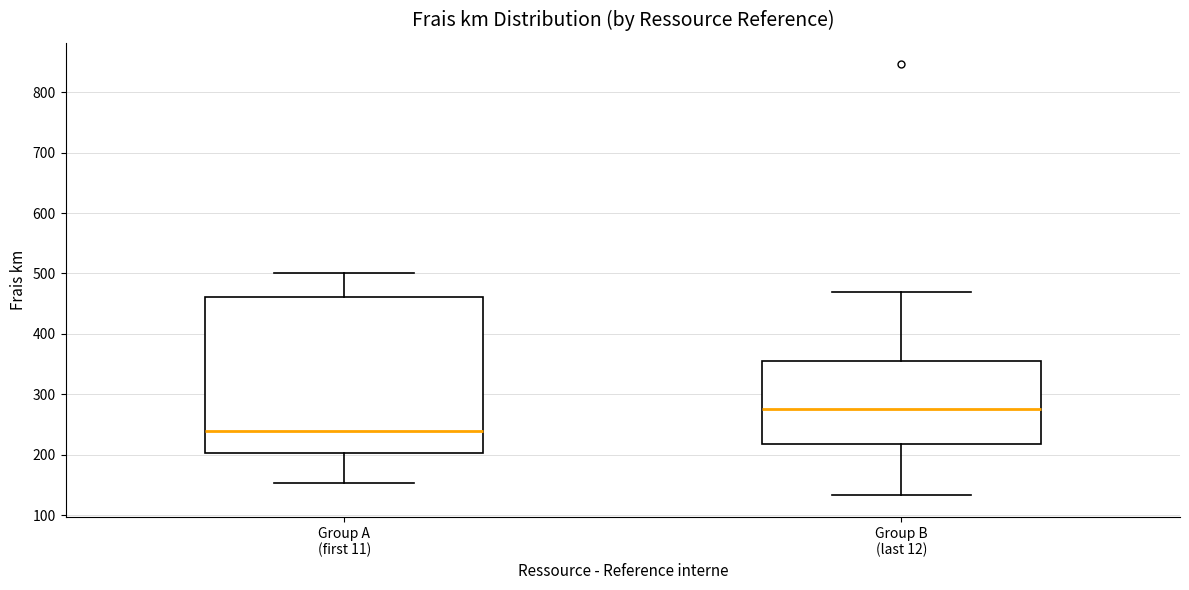

Reading left to right, transcribe this box plot: for each box, give where its median line is, the range the box spans, and where its two whiskers end, as read against the y-axis. The values are not printed on the chart, so give them approximately, as read against the axis.

Group A (first 11): median 240, box 200 to 460, whiskers 150 to 500
Group B (last 12): median 280, box 220 to 350, whiskers 130 to 470